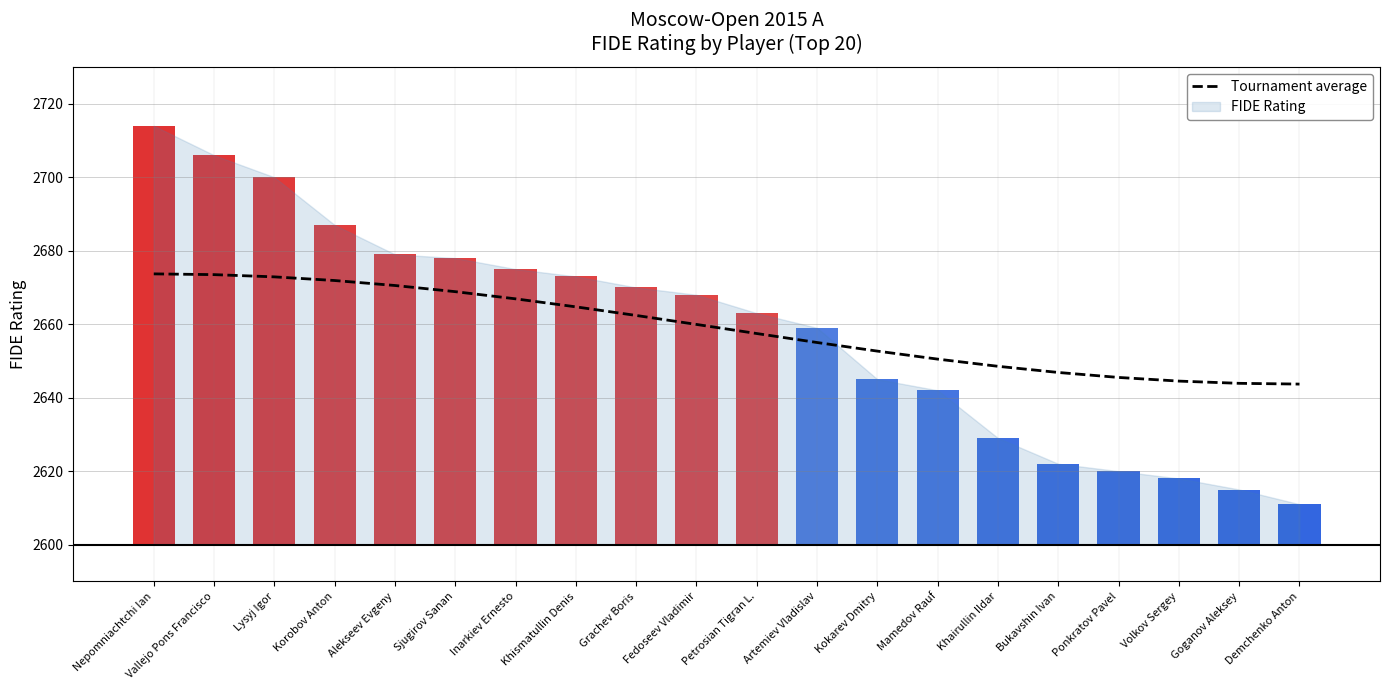

What is the average value?

2658.7